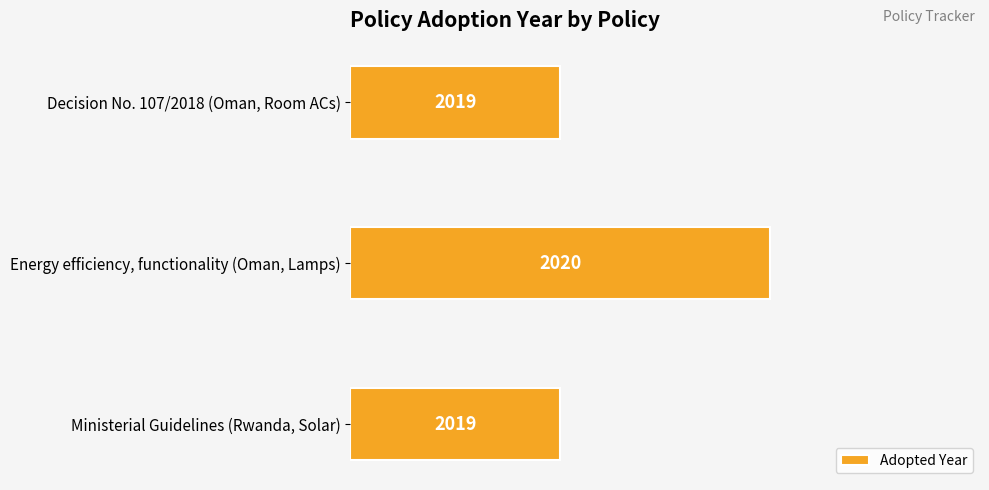

How many bars are there in total?

3